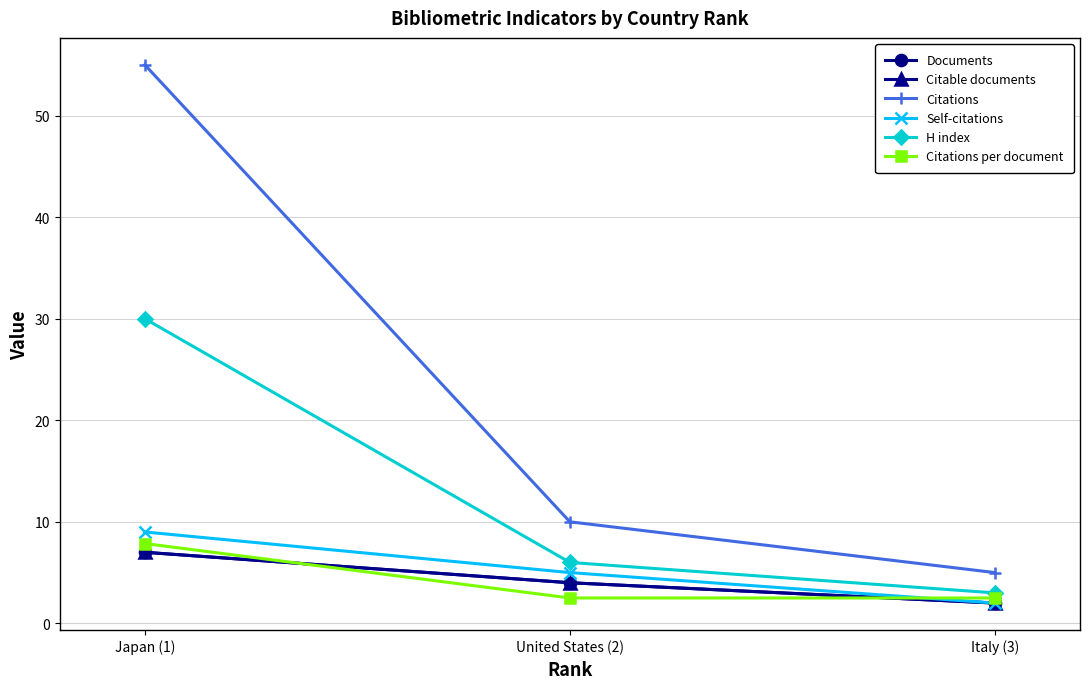

At which category is the sum across all series the highest?

Japan (1)